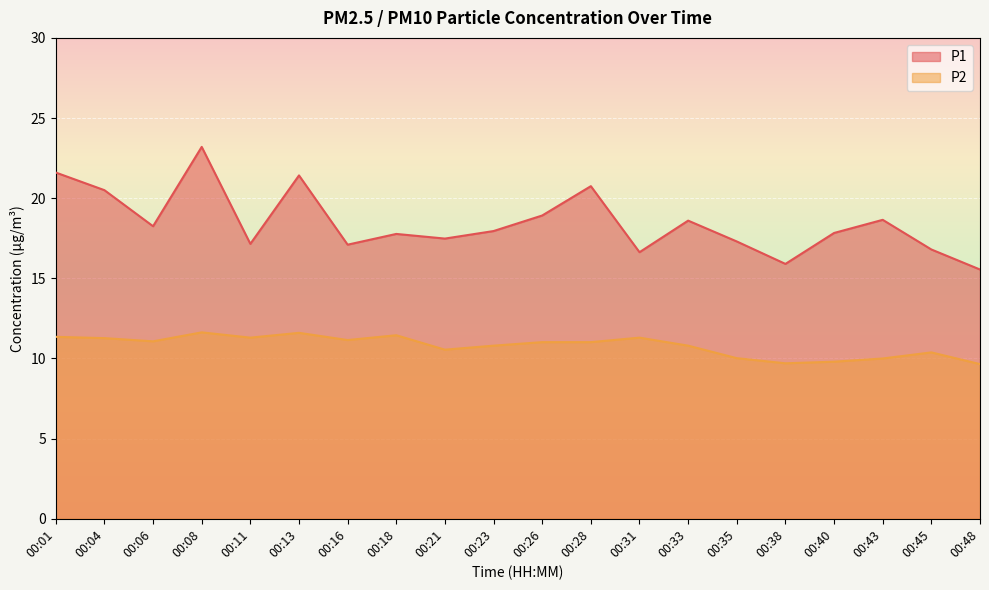

What is the difference between the second highest and second lowest values in the P1 series?

5.7